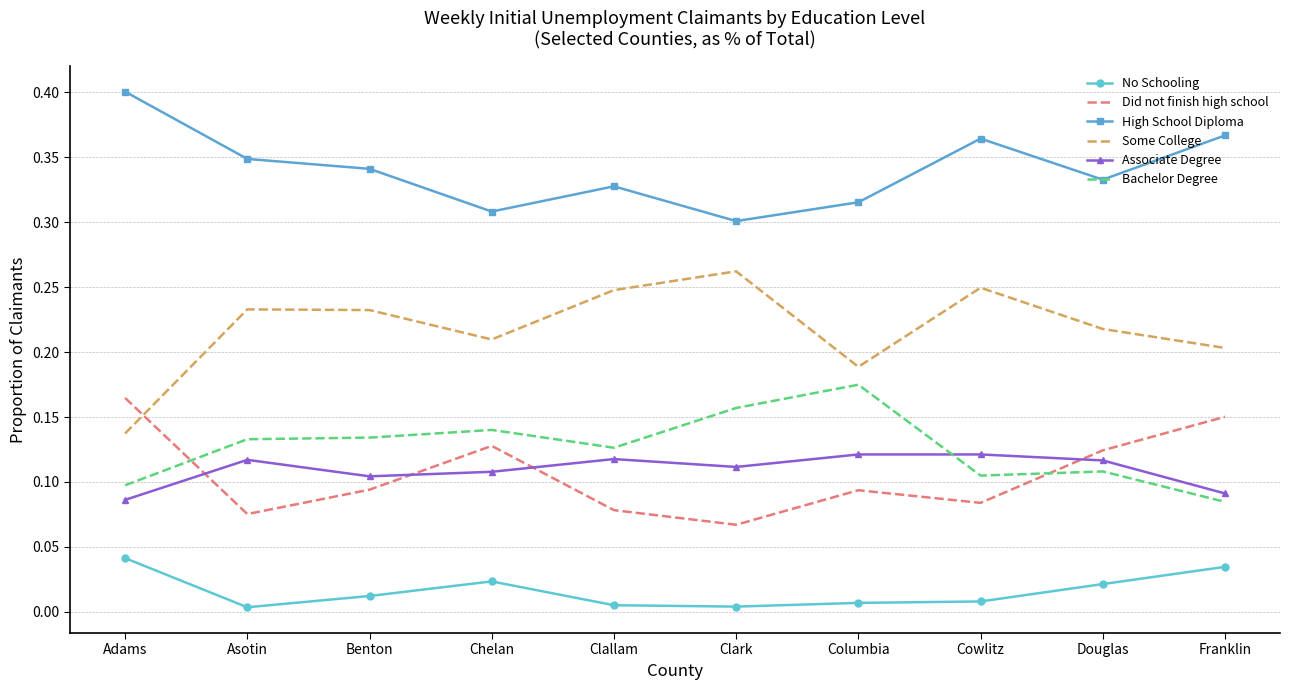

Which series has the largest total across all categories?

High School Diploma